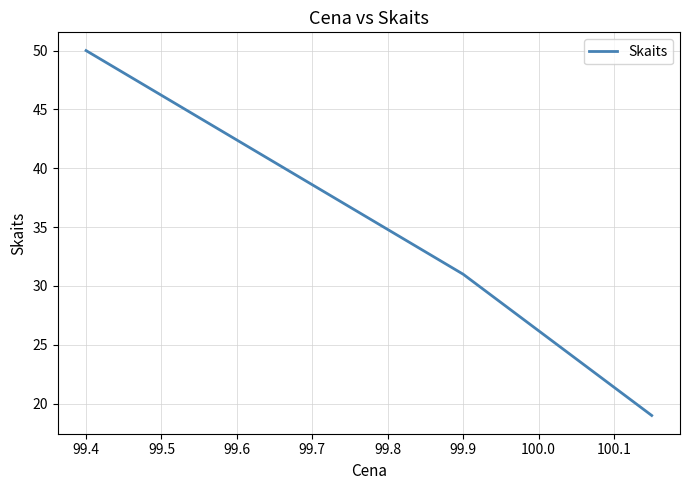

What is the sum of all values?

100